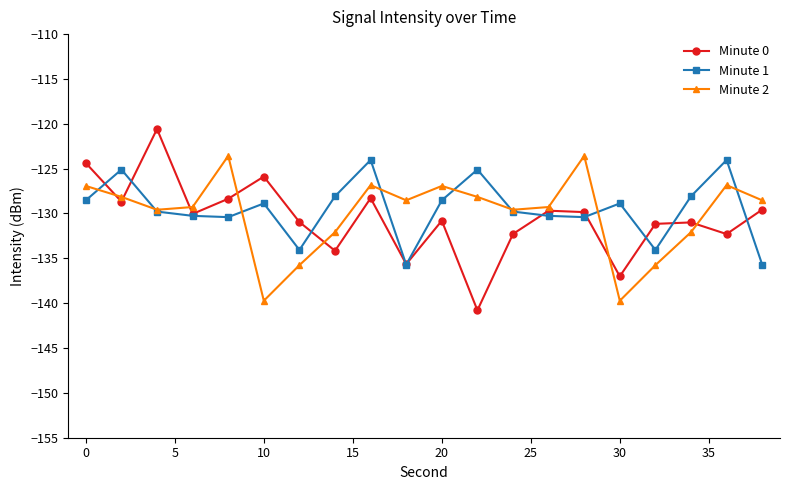

Which series has the widest spread of values?

Minute 0